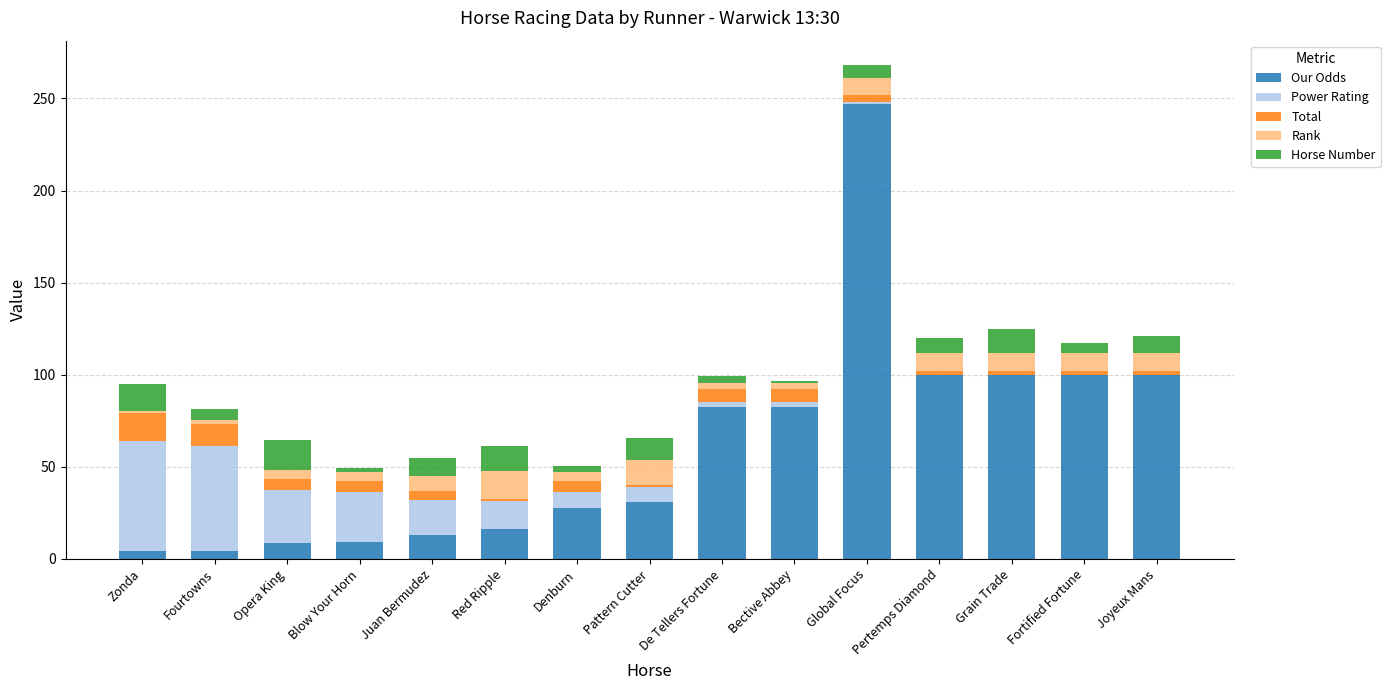

At which label does Our Odds reach its peak?

Global Focus